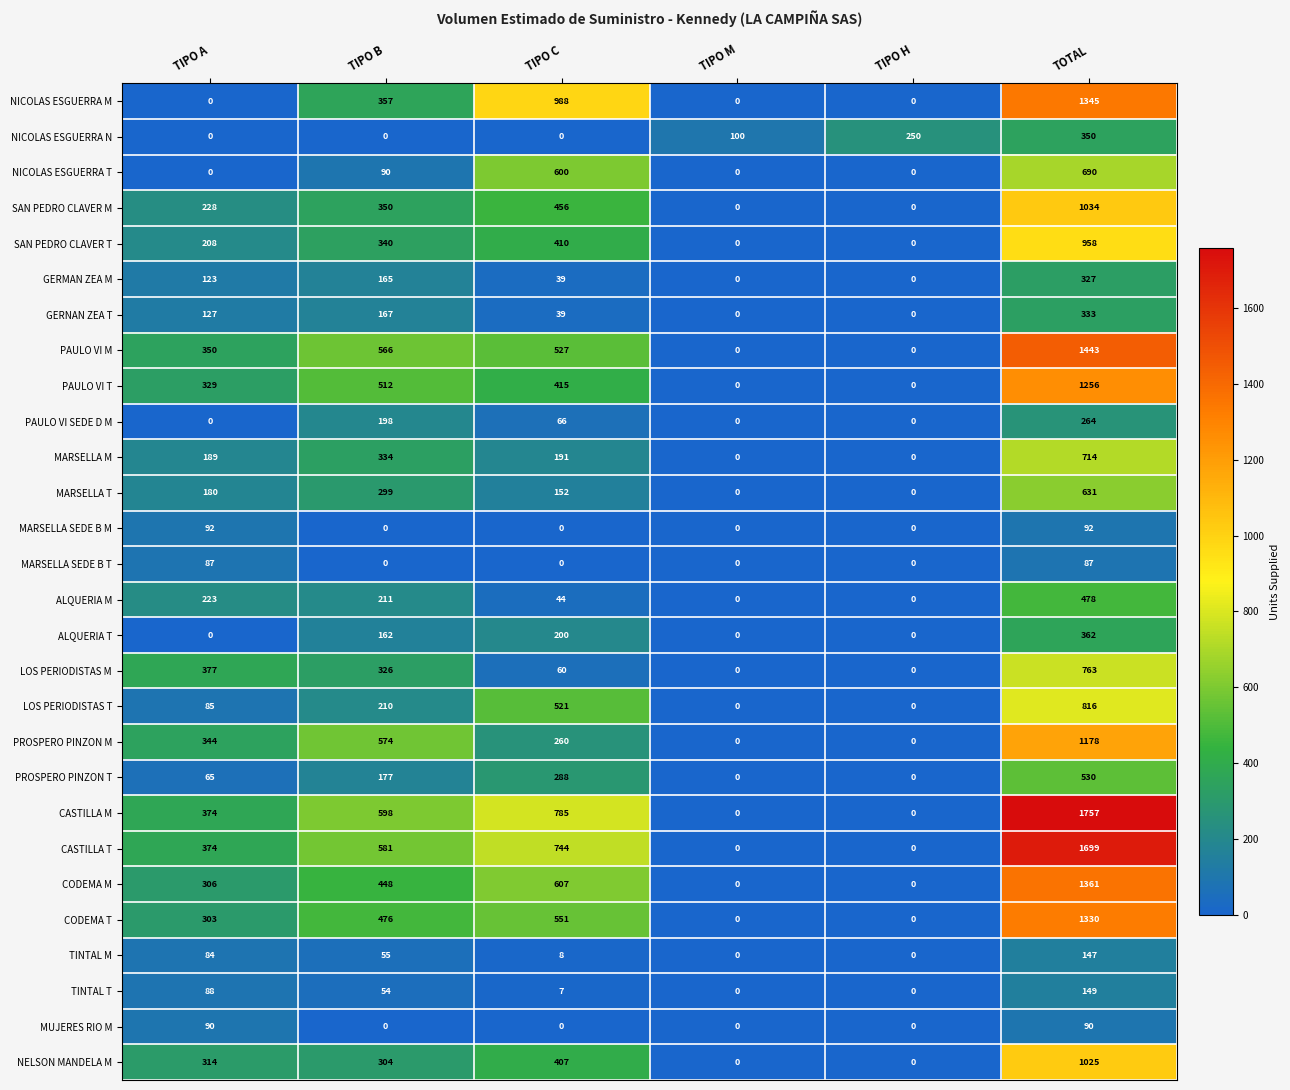

The GERNAN ZEA T series shows 333 at TOTAL. True or false?

True